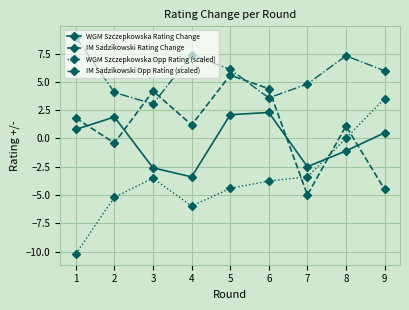

Which series changed the most between 3 and 4?

IM Sadzikowski Opp Rating (scaled)